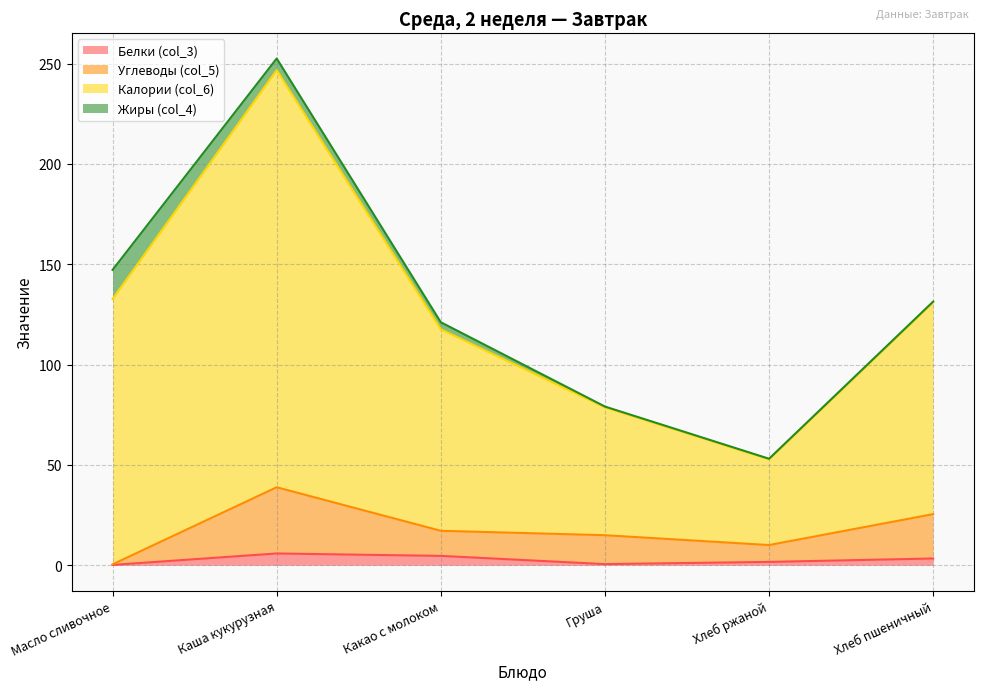

Read the Углеводы (col_5) value at Какао с молоком.

17.2